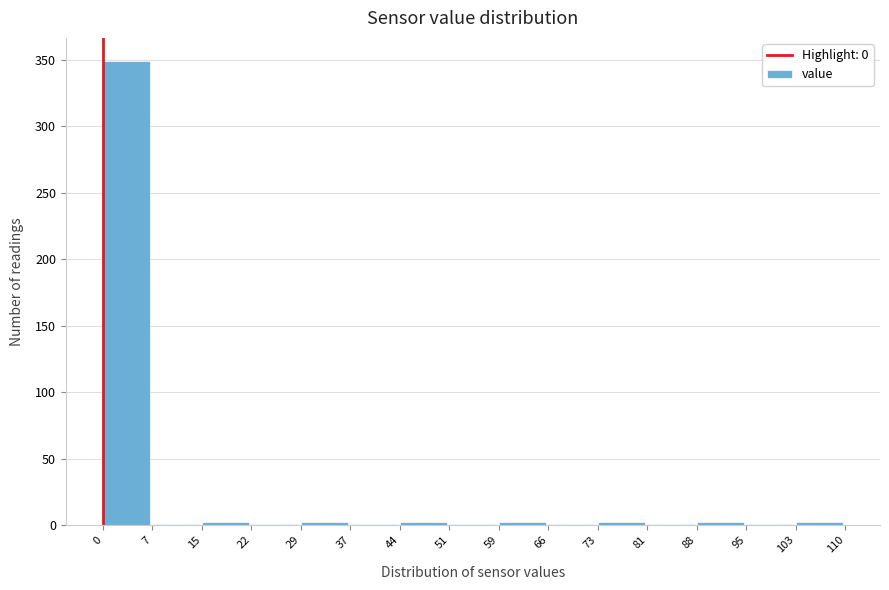

Reading left to right, transcribe this chart: for each bar, give the range it covers on the x-axis and its height. The values are not printed on the chart, so give them approximately, as read against the axis.

0 to 7: 350
7 to 15: under 5
15 to 22: under 5
22 to 29: under 5
29 to 37: under 5
37 to 44: under 5
44 to 51: under 5
51 to 59: under 5
59 to 66: under 5
66 to 73: under 5
73 to 81: under 5
81 to 88: under 5
88 to 95: under 5
95 to 103: under 5
103 to 110: under 5